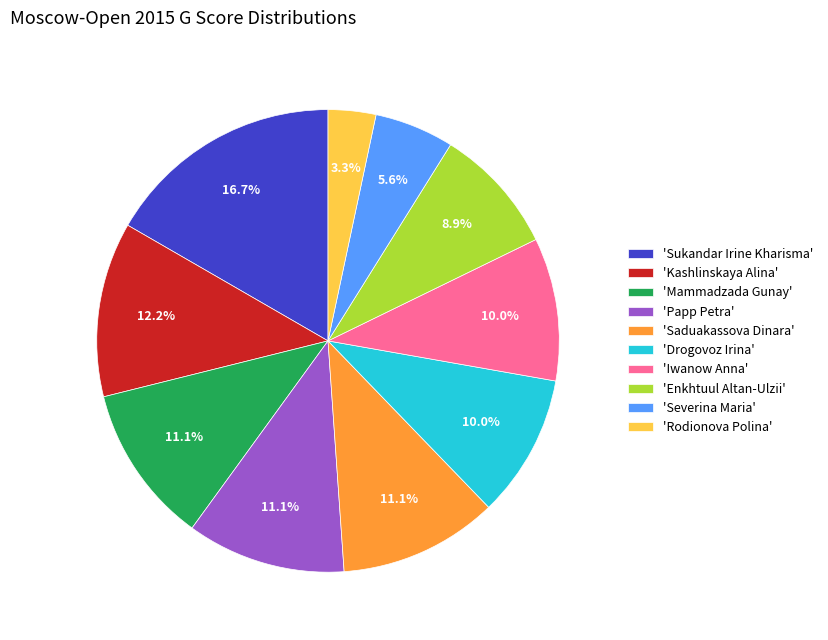

Which slice is the largest?

'Sukandar Irine Kharisma'